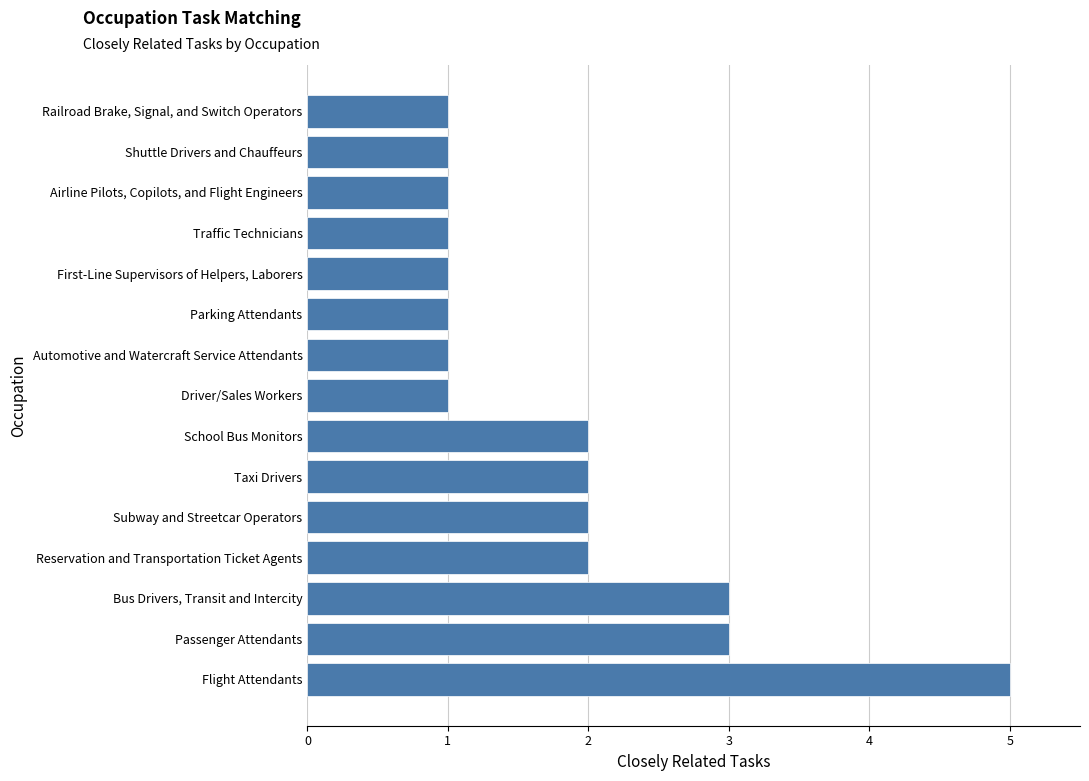

At which category does the chart reach its peak across all series?

Flight Attendants